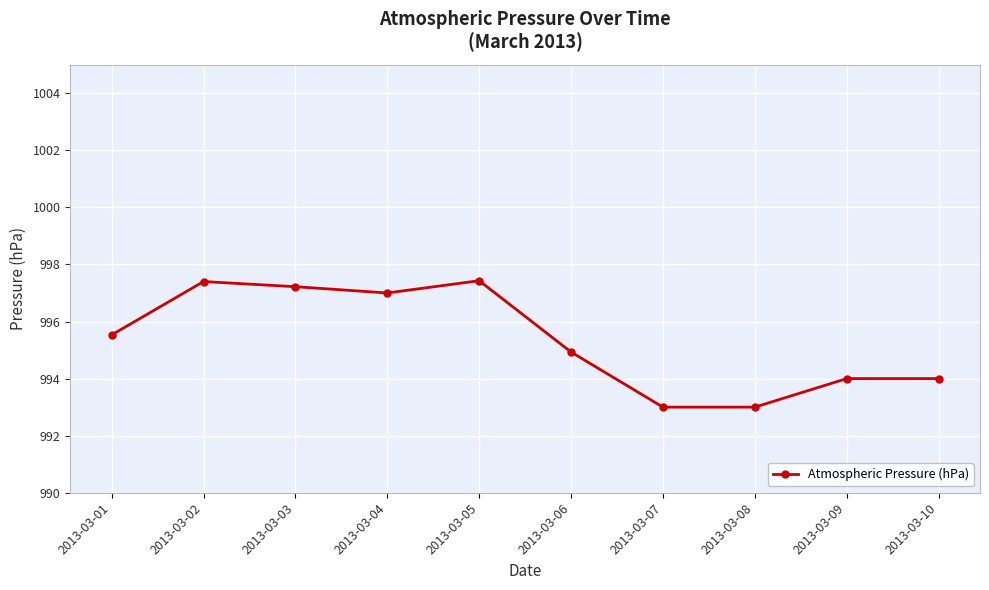

Reading right to left, extract all data points from this chart.

2013-03-10=994.0	2013-03-09=994.0	2013-03-08=993.0	2013-03-07=993.0	2013-03-06=994.9	2013-03-05=997.4	2013-03-04=997.0	2013-03-03=997.2	2013-03-02=997.4	2013-03-01=995.5